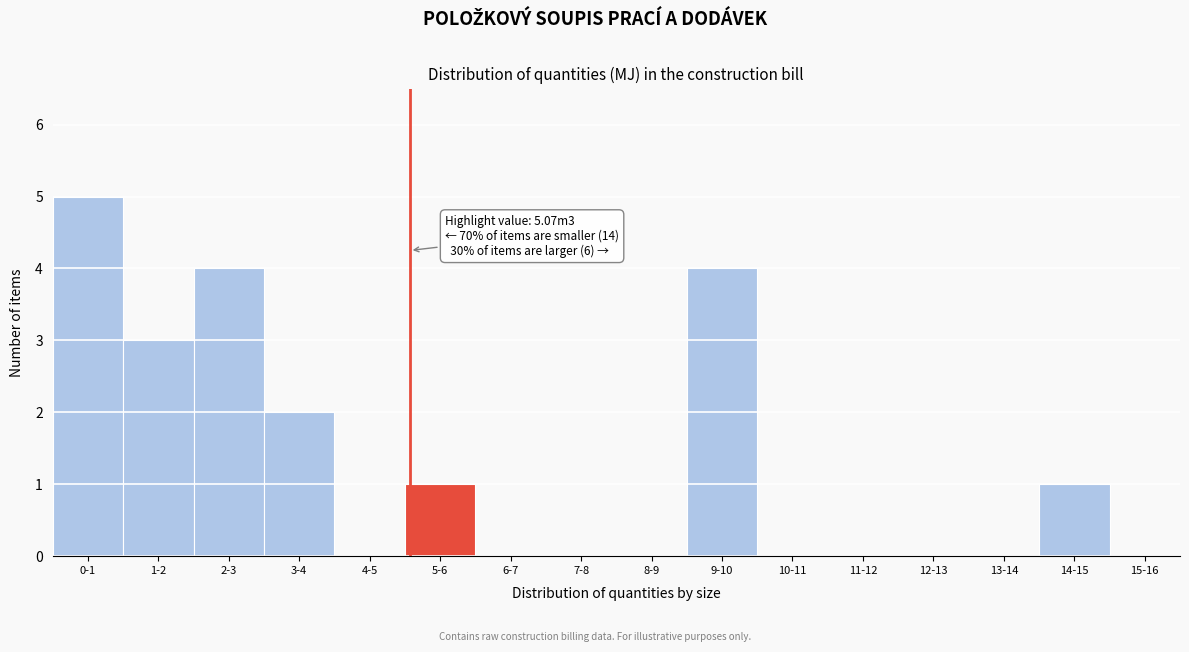

Reading left to right, extract all data points from this chart.

0-1=5	1-2=3	2-3=4	3-4=2	4-5=0	5-6=1	6-7=0	7-8=0	8-9=0	9-10=4	10-11=0	11-12=0	12-13=0	13-14=0	14-15=1	15-16=0